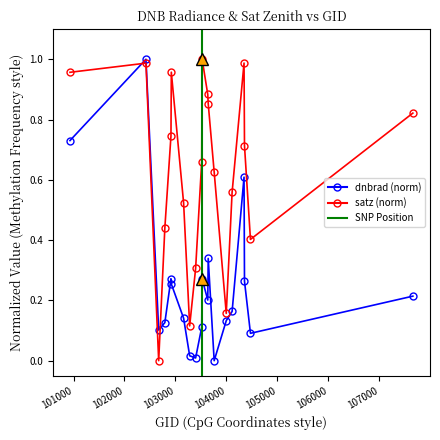

What is the value of the dnbrad point at the 3rd from the left?

0.1